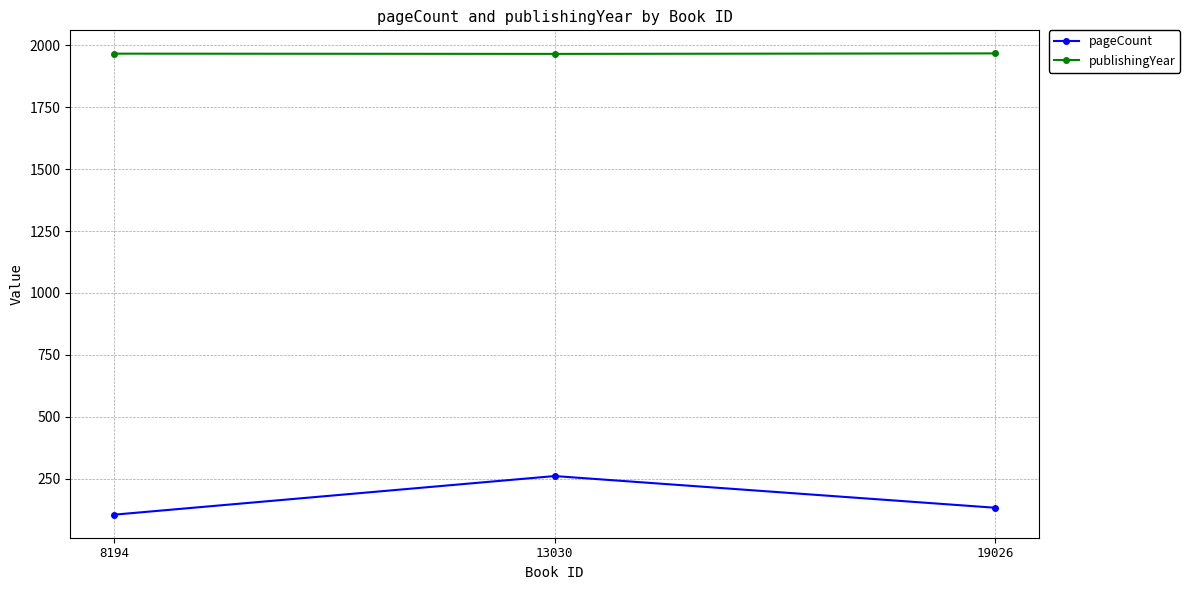

At how many categories does at least one series exceed 1117?

3